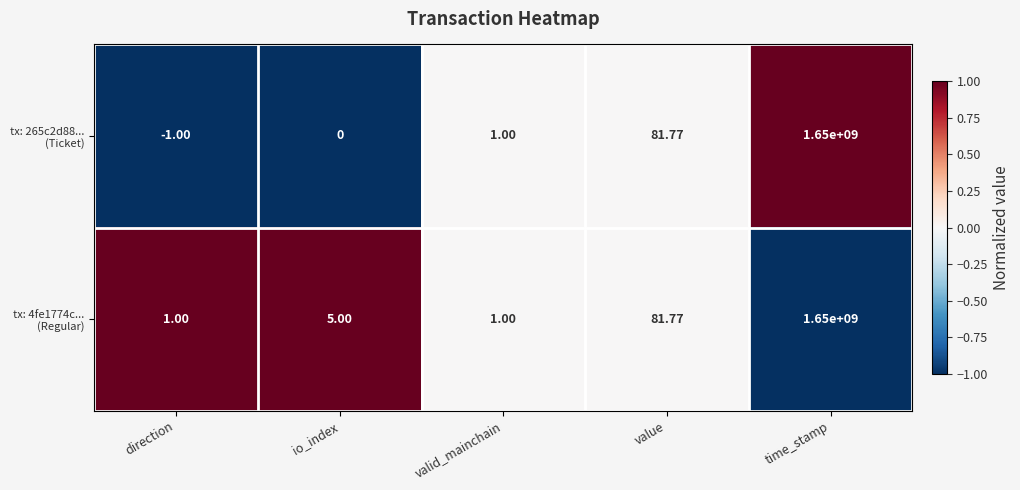

Which category has the lowest value across all series?

direction